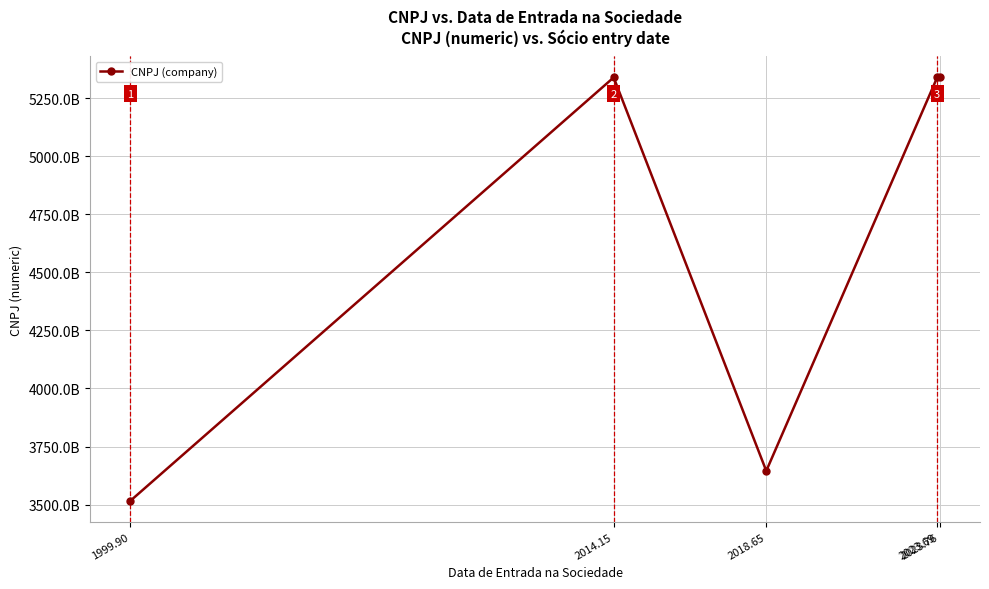

True or false: the data shows 5338882000113 at 2023.69.

True